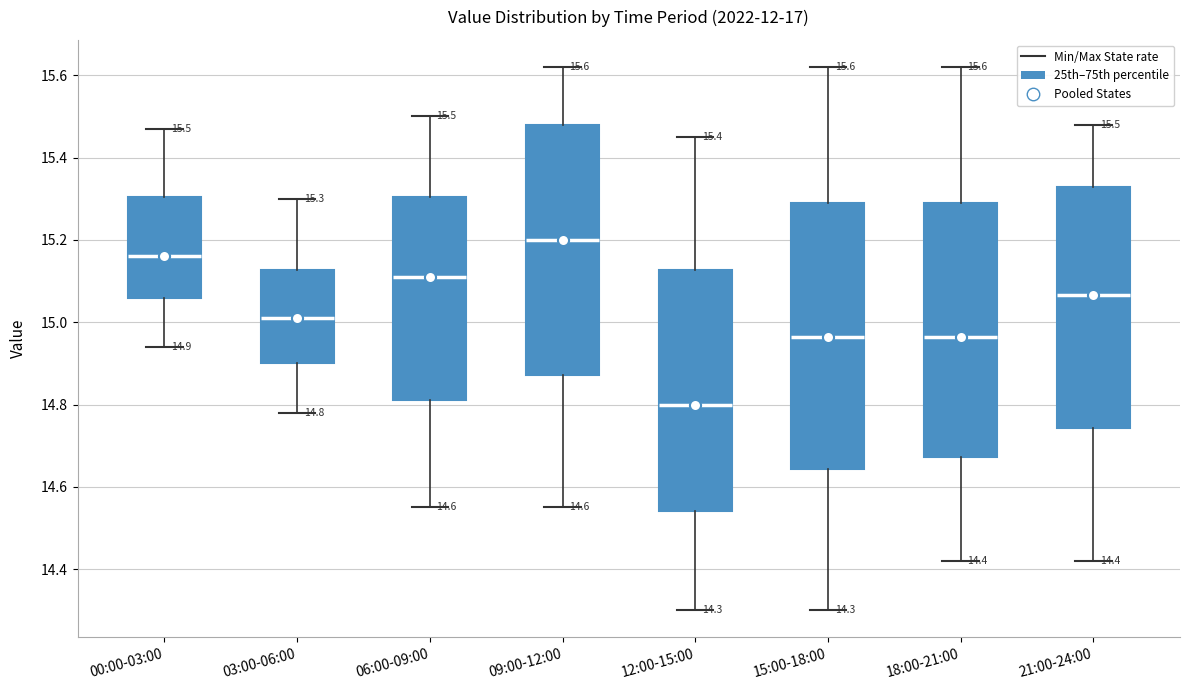

Which box is the tallest, from its lower edge to its upper edge?

15:00-18:00